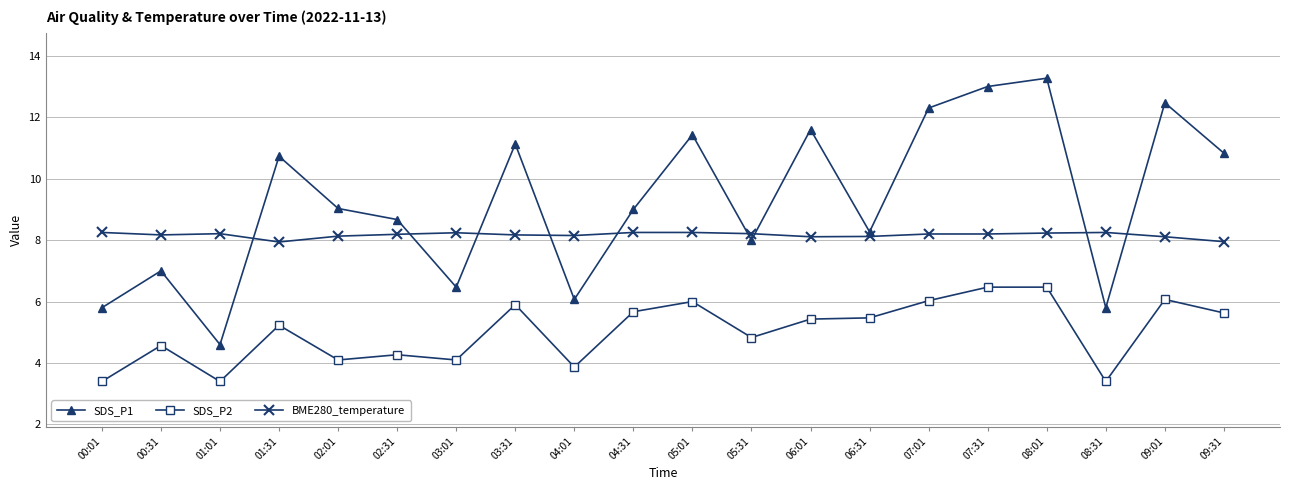

True or false: BME280_temperature and SDS_P2 intersect in this chart.

False